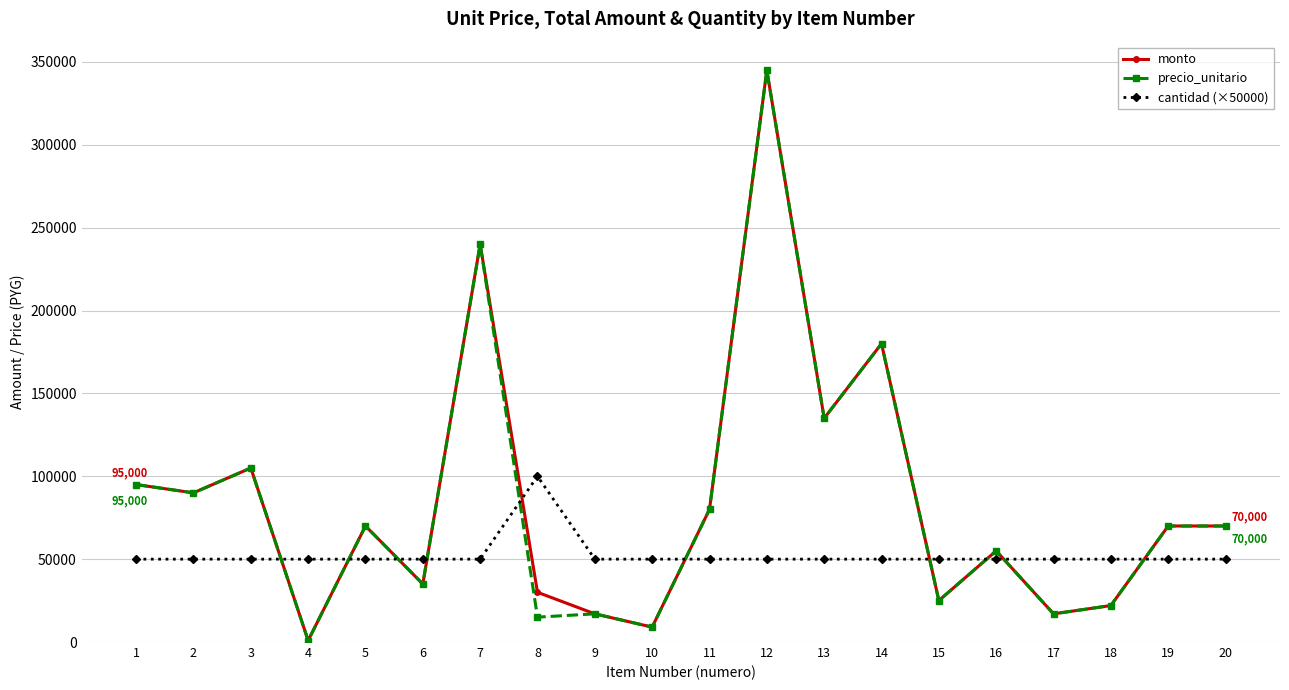

How many values in the monto series are below 70000?

9